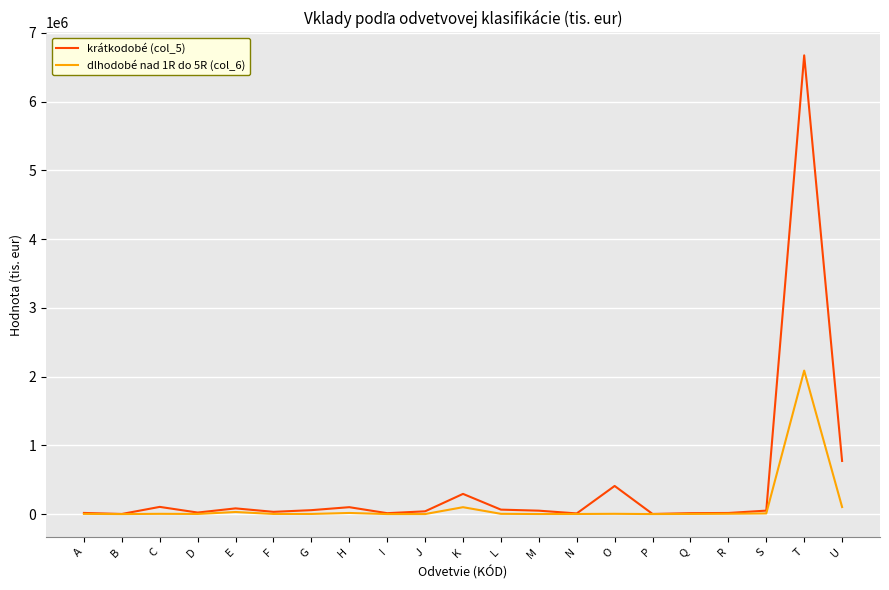

How many lines are shown in the chart?

2